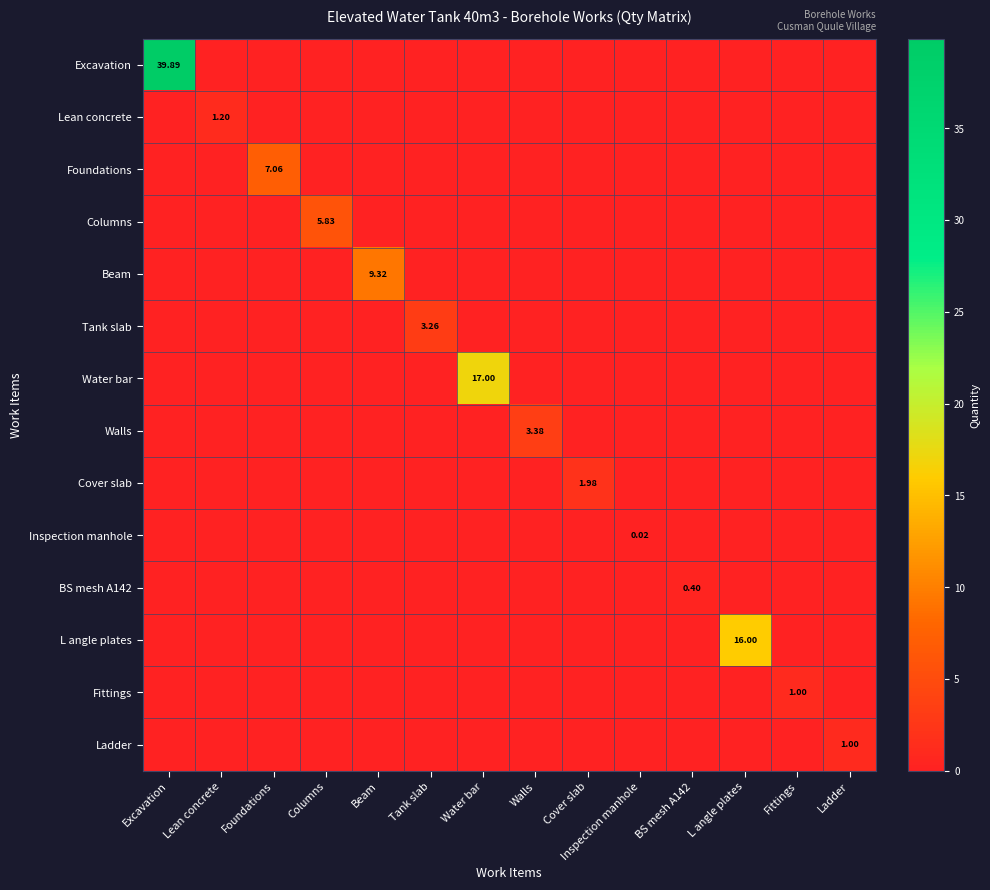

List the series in order of their peak value, highest first.

Excavation, Water bar, L angle plates, Beam, Foundations, Columns, Walls, Tank slab, Cover slab, Lean concrete, Fittings, Ladder, BS mesh A142, Inspection manhole